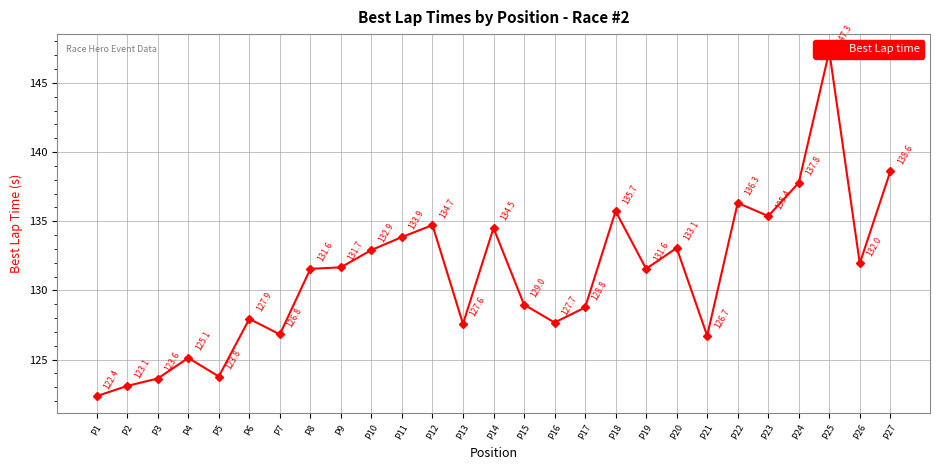

What is the change in value from P12 to P26?

-2.8